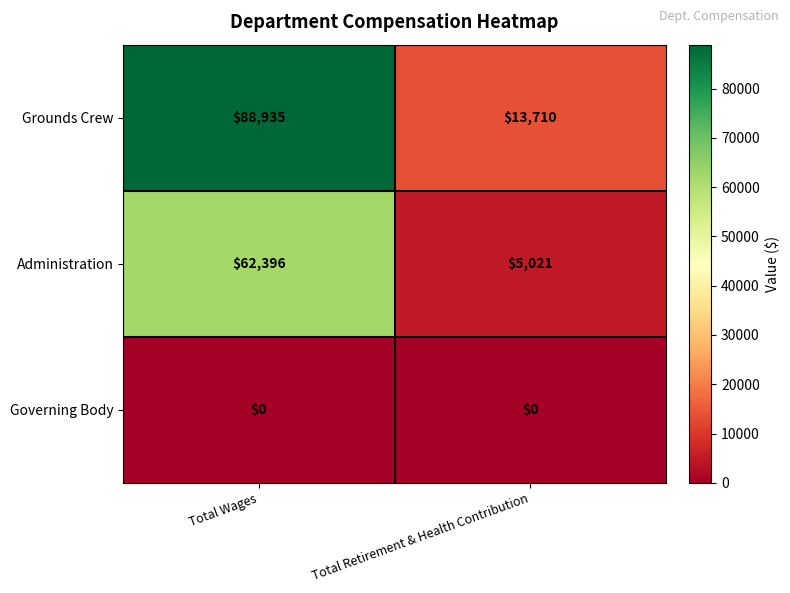

What value does the Administration series have at Total Wages?

62396